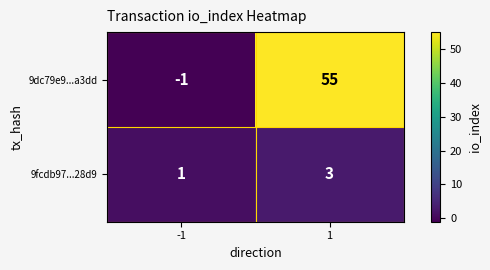

At which category is the sum across all series the highest?

1